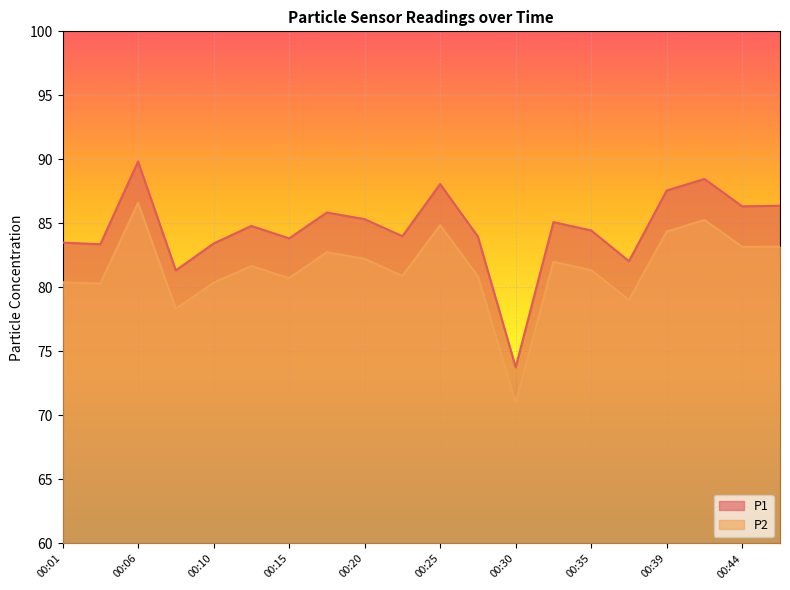

Where is P2 nearest to the value 78?

00:08